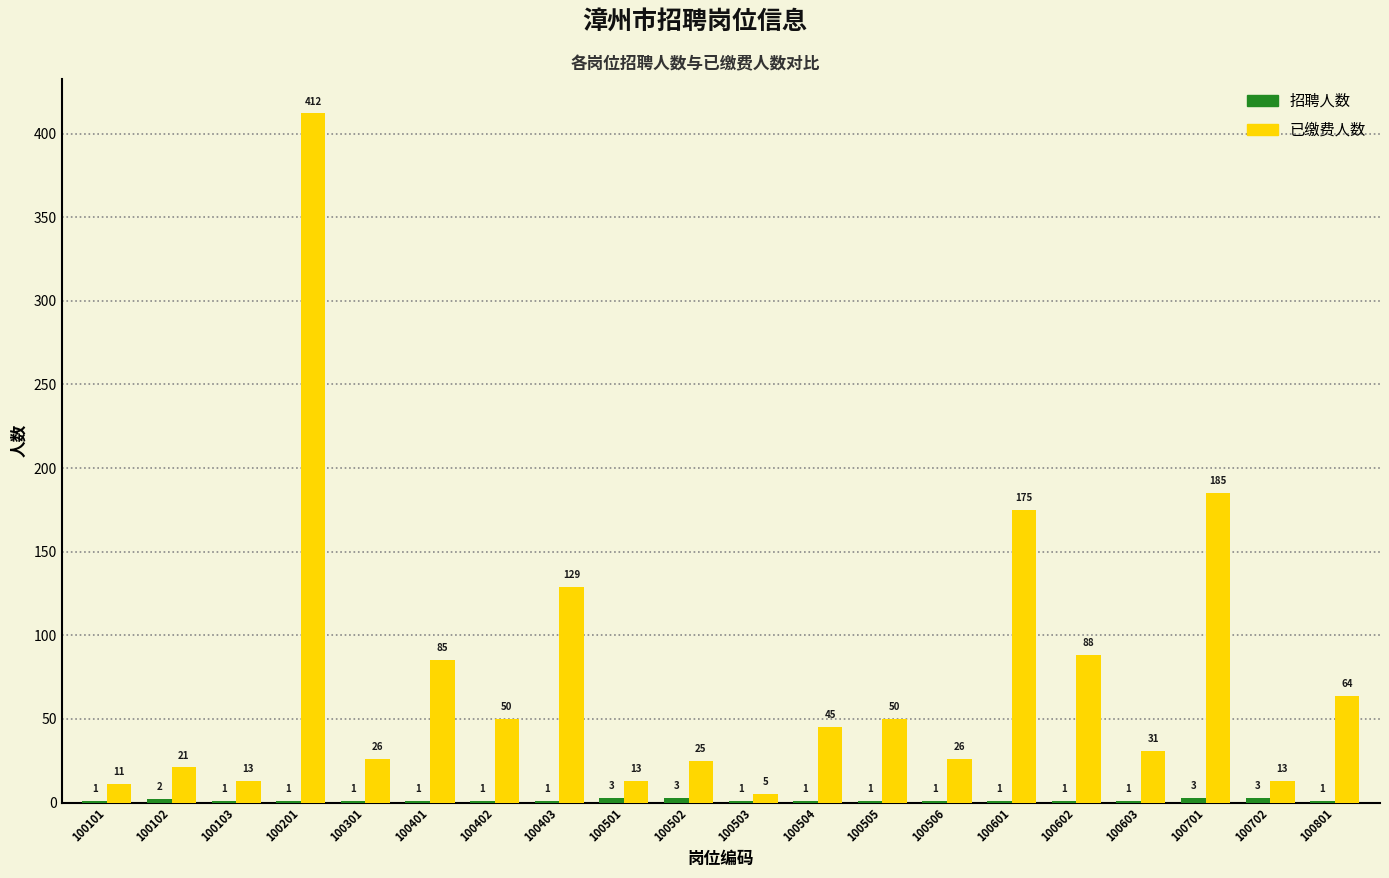

Is it true that 已缴费人数 equals 26 at 100506?

True